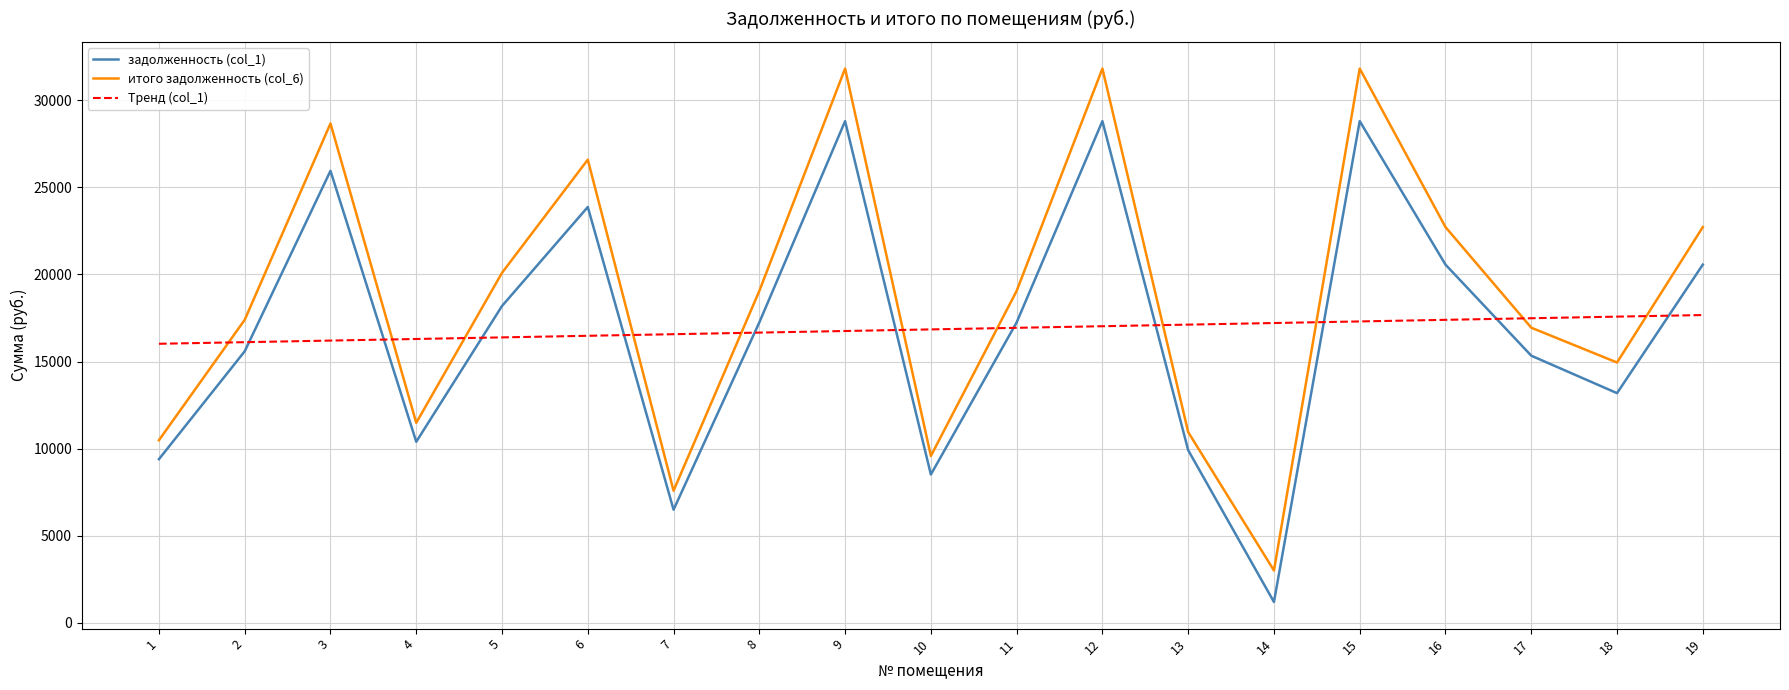

What is the spread (max minus min) of values at 2?

1806.5